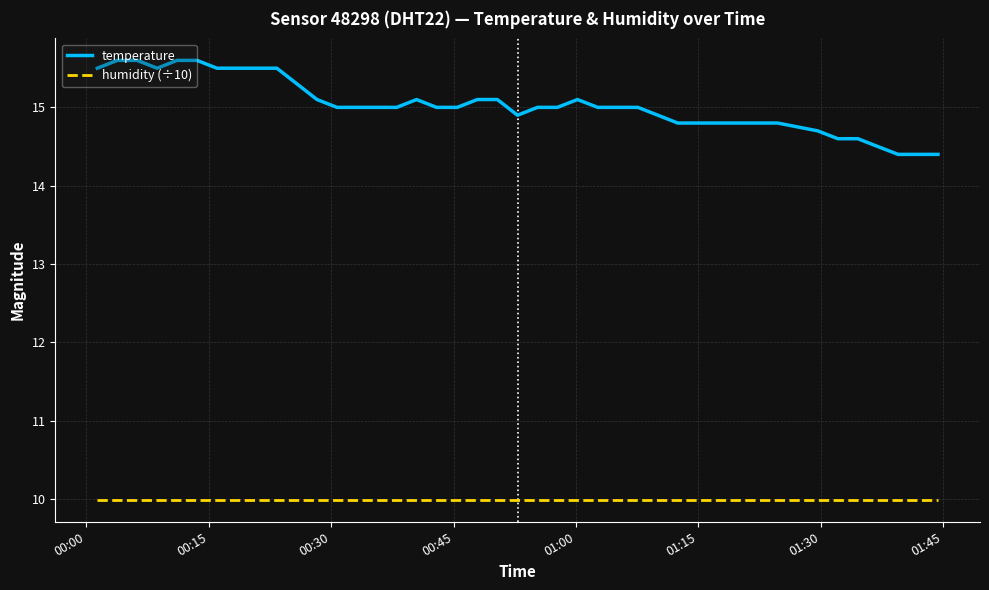

List the series in order of their overall mean, highest first.

temperature, humidity (÷10)